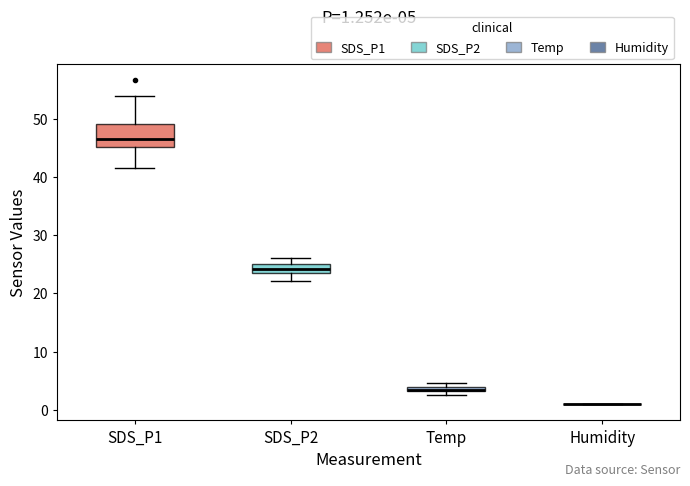

Comparing the boxes themselves (not the whiskers), which one is the tallest?

SDS_P1